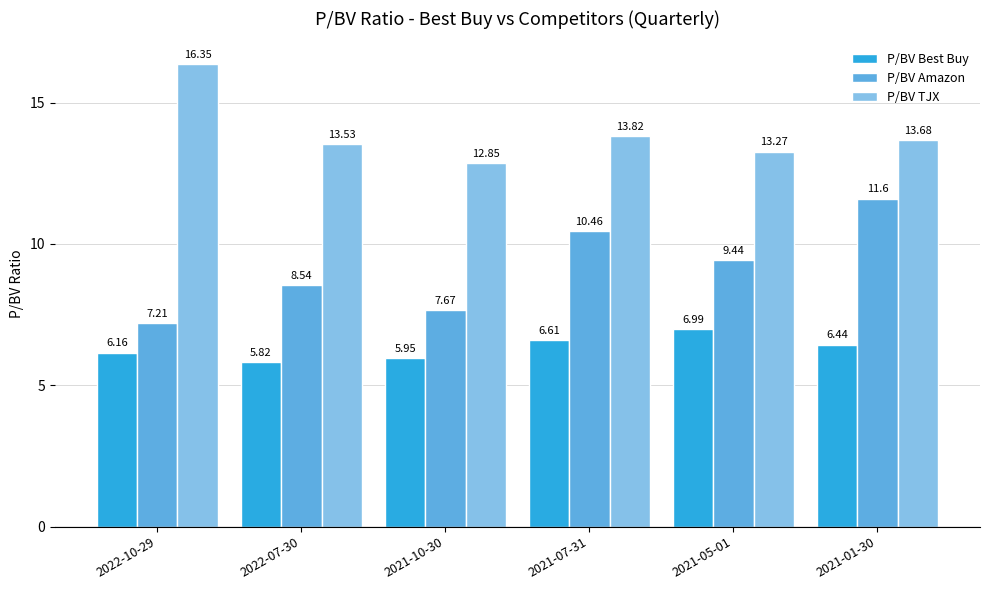

How many groups of bars are there?

6